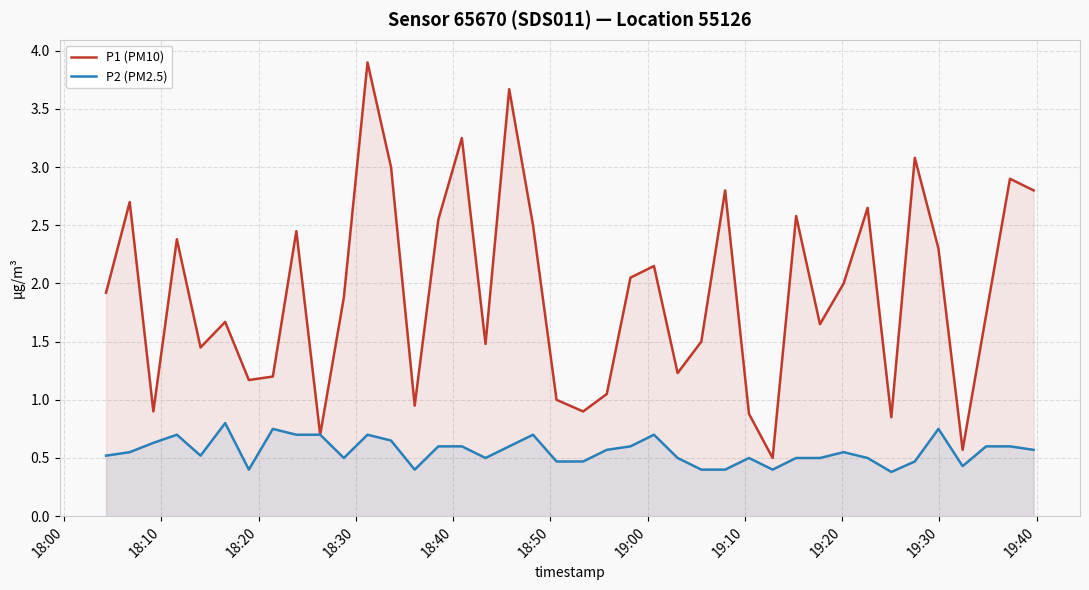

Rank the series by their average value, from lowest to highest.

P2 (PM2.5), P1 (PM10)